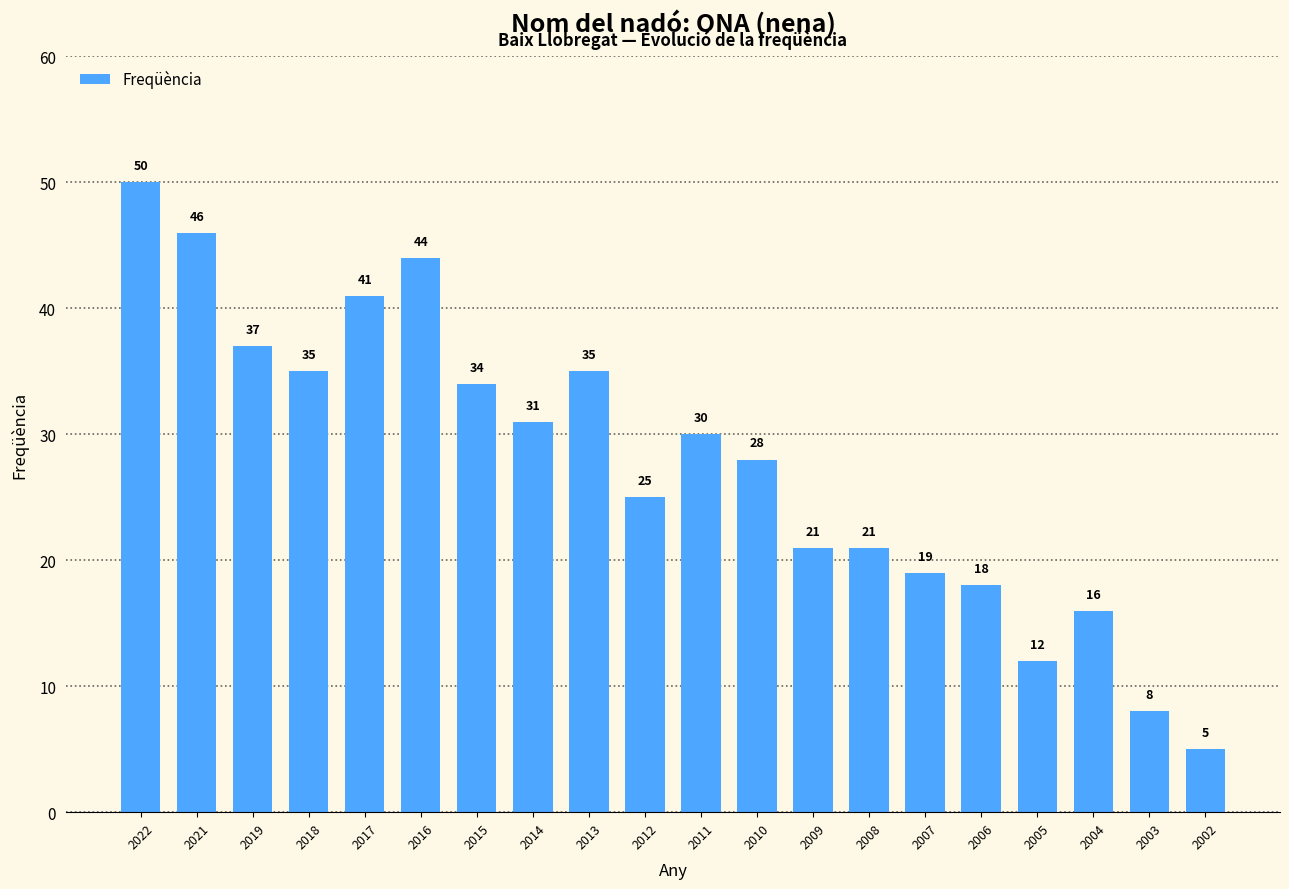

What is the value of the 19th bar from the left?

8